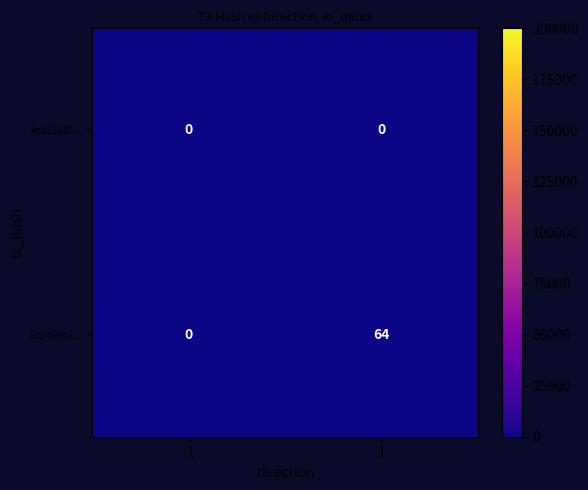

Is the value of 52a46bb1... at 1 greater than the value of 4cb21685... at 1?

Yes